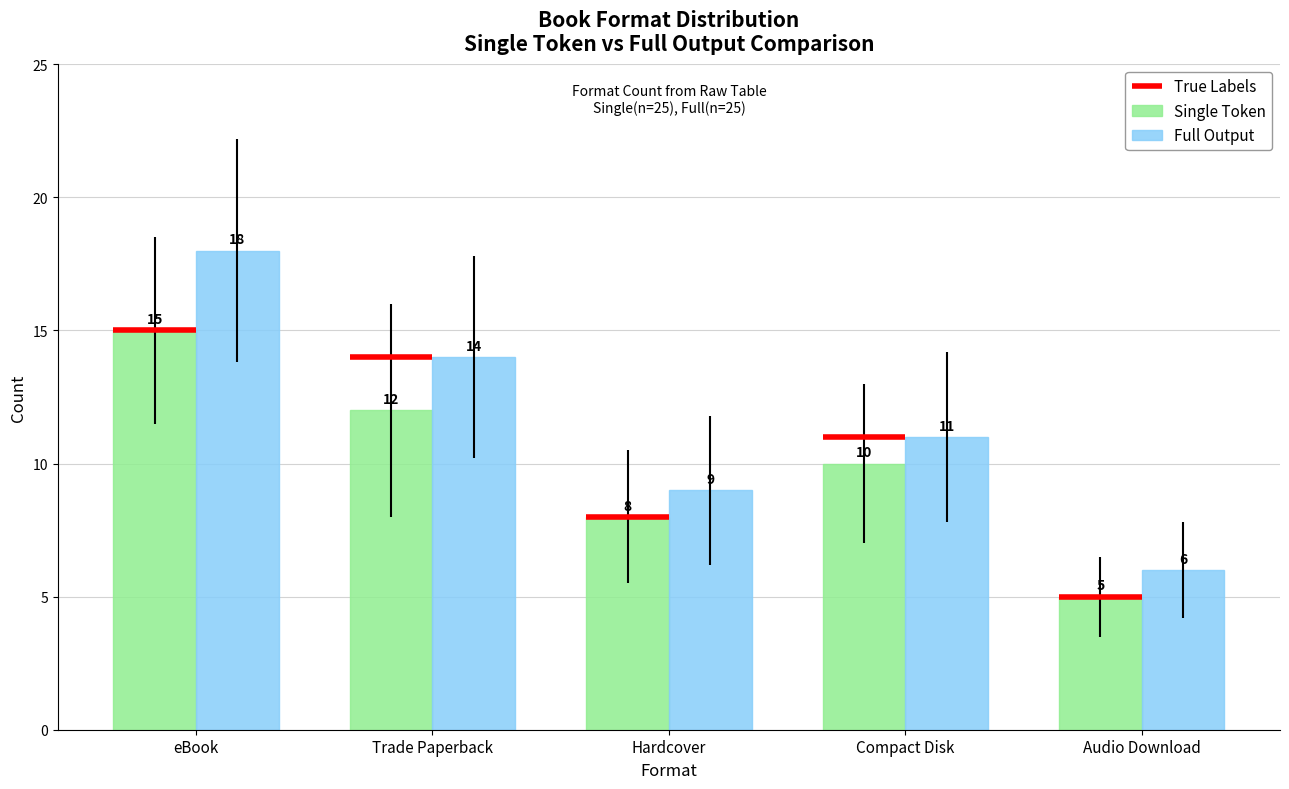

What is the label of the 1st bar from the left?

eBook